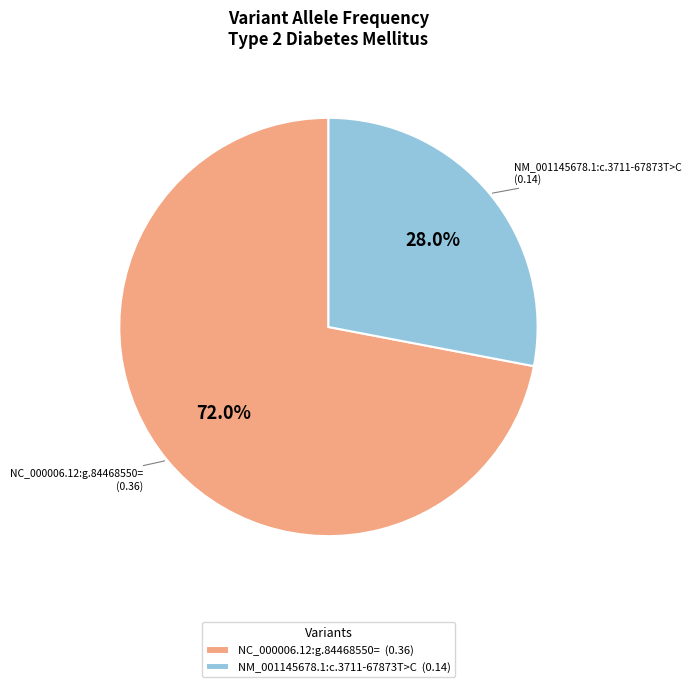

Count the number of slices in the pie.

2